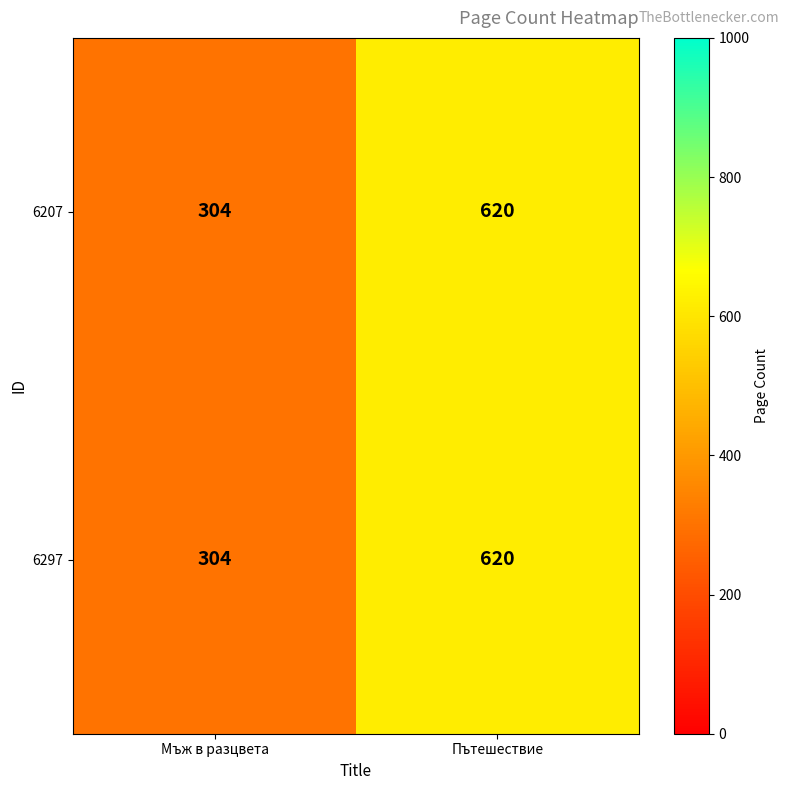

What is the minimum value shown in the chart?

304